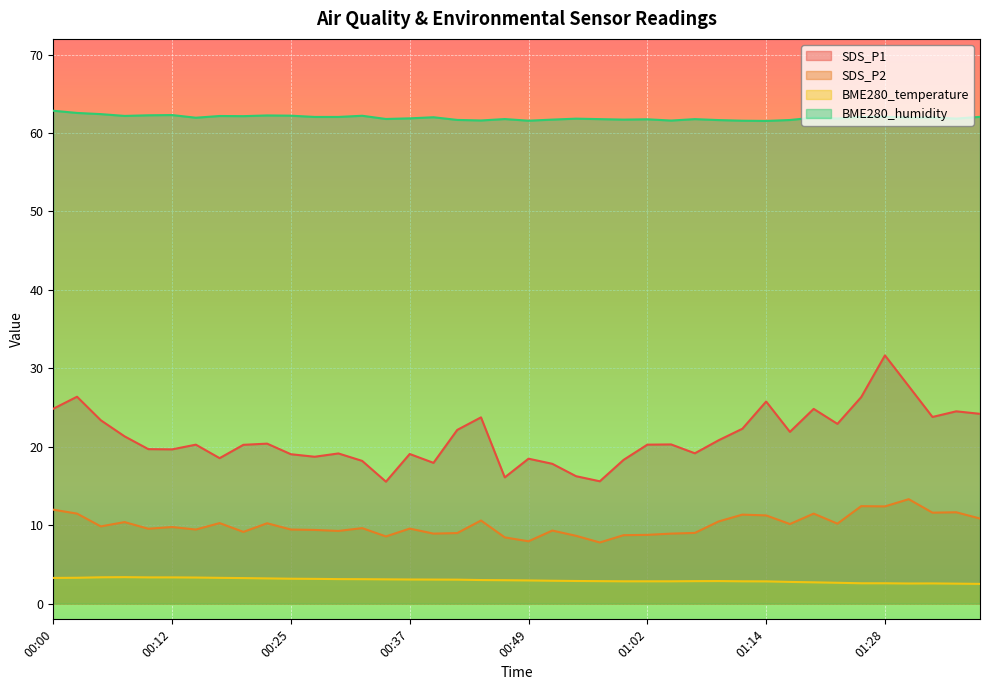

How many lines are shown in the chart?

4